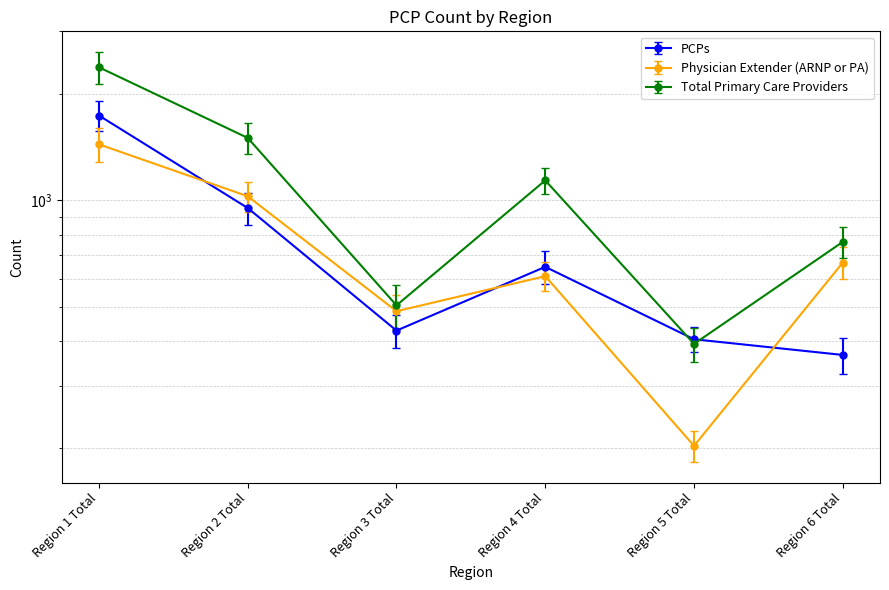

What is the difference between the second highest and minimum values in the PCPs series?

640.1